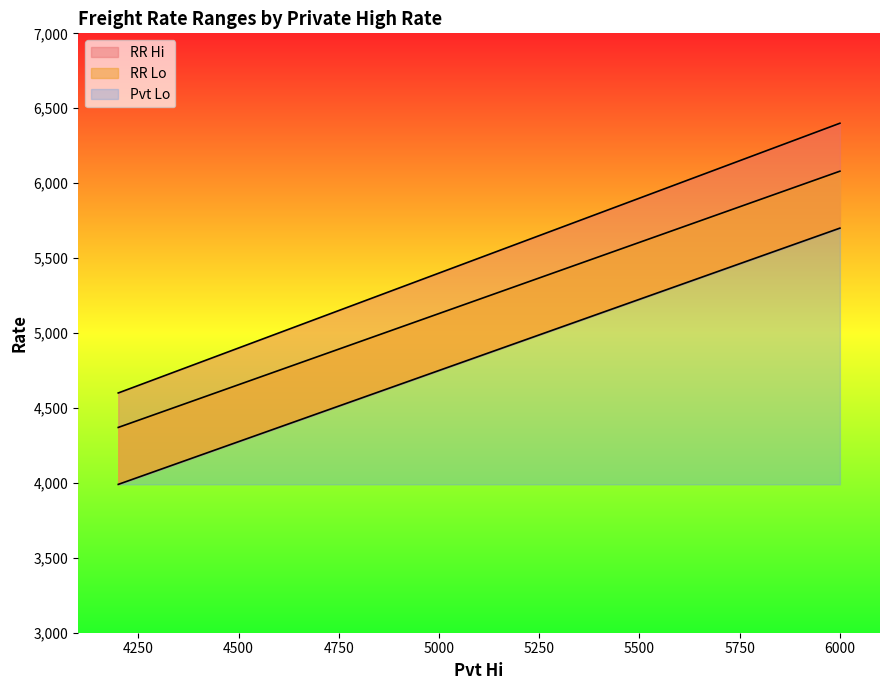

What are all the series names shown in the legend?

Pvt Lo, RR Hi, RR Lo